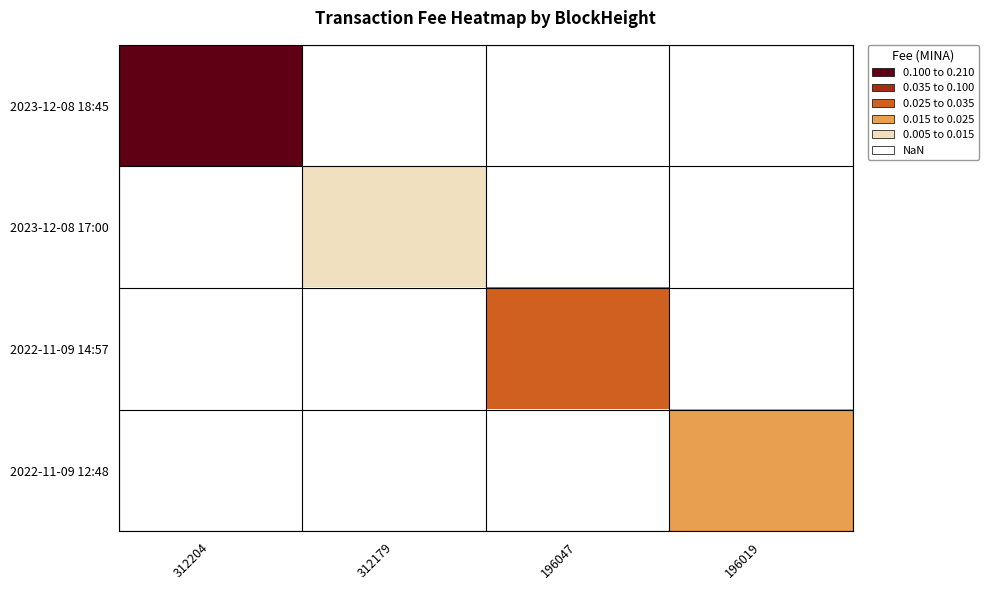

At how many categories does at least one series exceed 0?

4